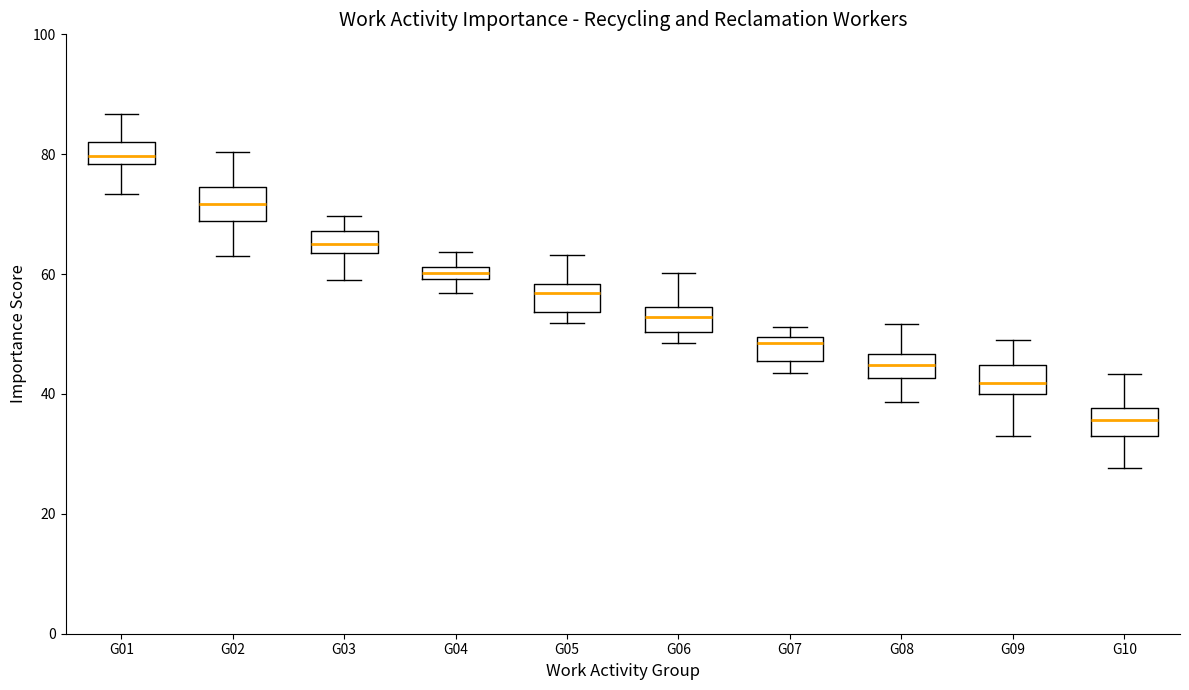

Which box's median line is the highest?

G01